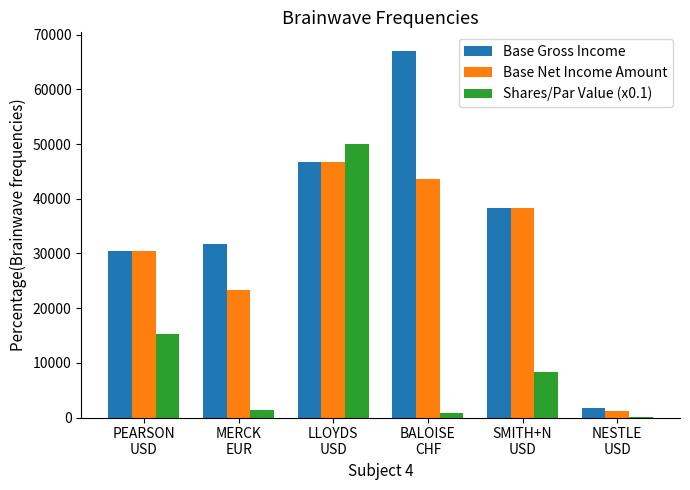

What is the sum of all Base Net Income Amount values?

183463.0